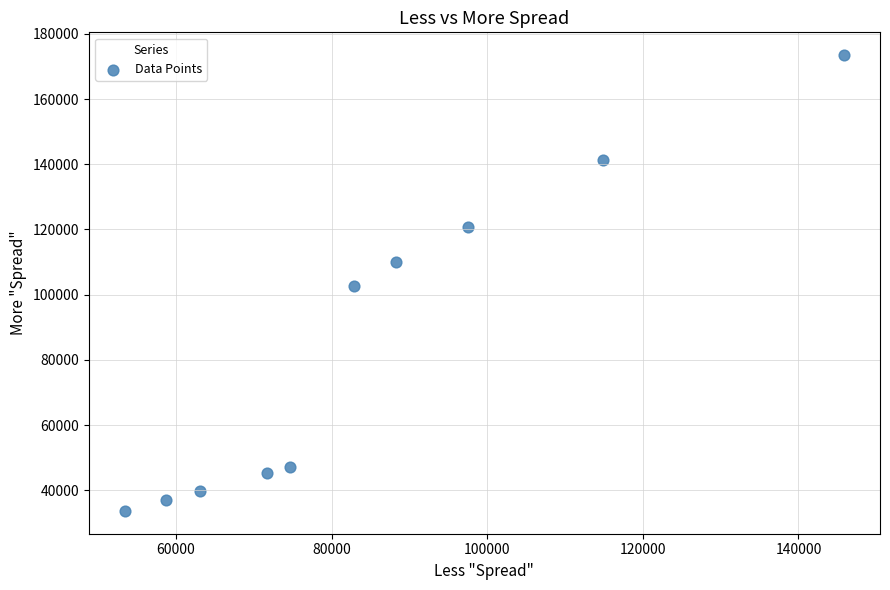

What is the average X value?

85104.9